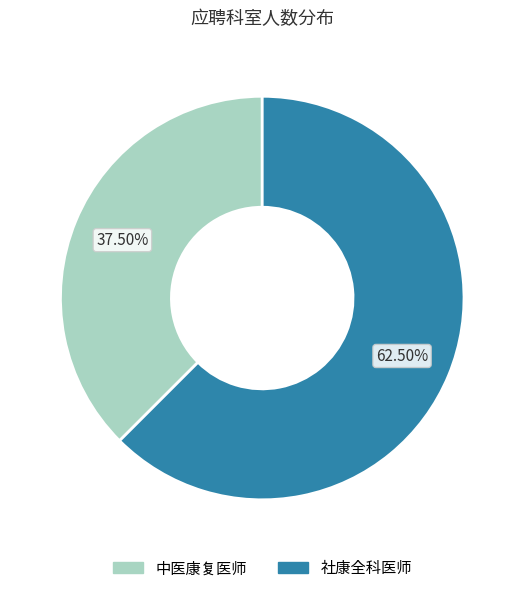

Which has a higher value, 社康全科医师 or 中医康复医师?

社康全科医师